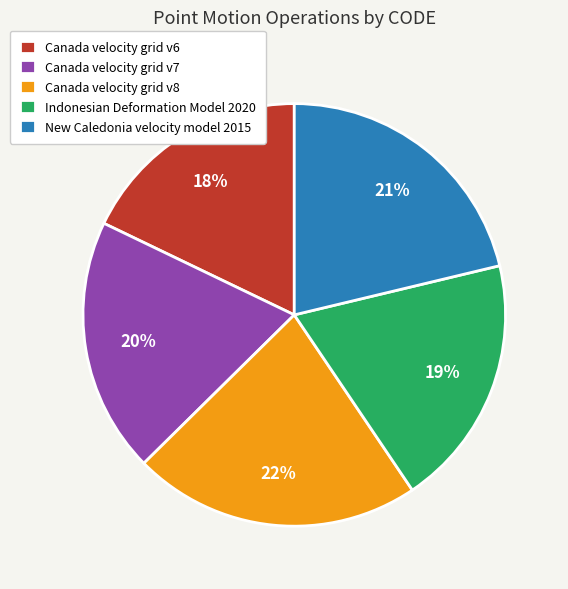

What is the smallest slice in the pie chart?

Canada velocity grid v6